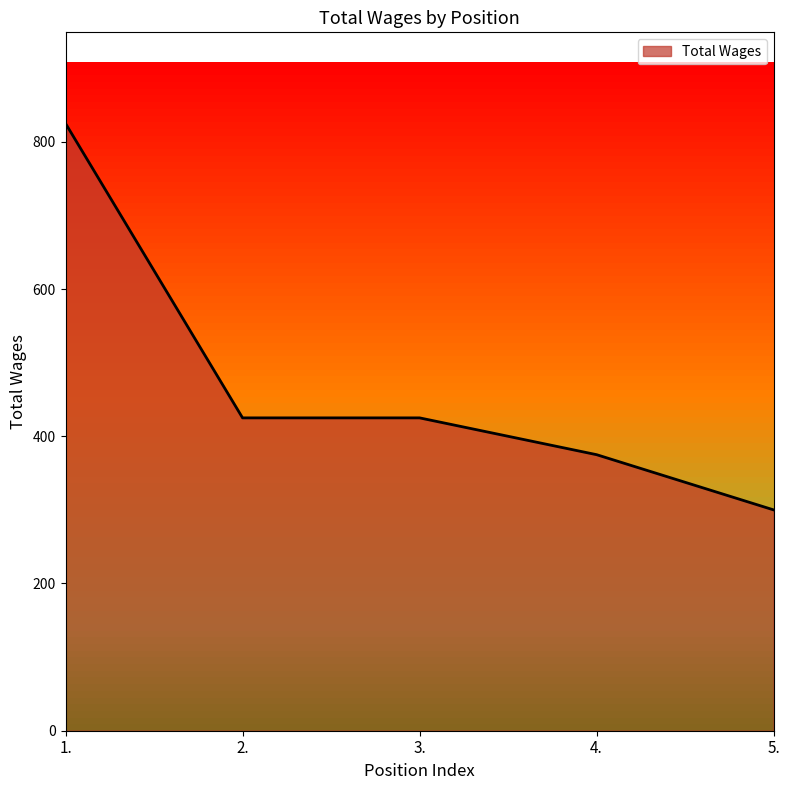

Reading right to left, list all the values displayed in this chart.

300	375	425	425	825